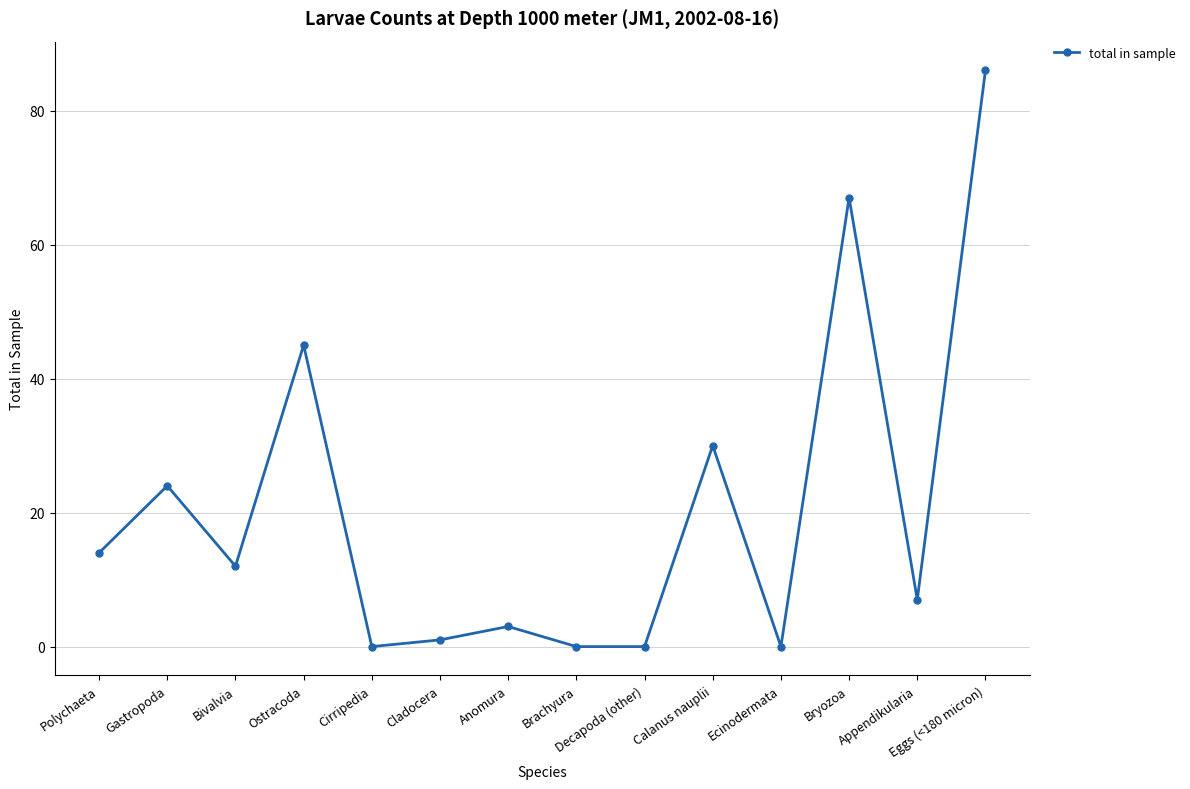

What value does the data have at Appendikularia, to the nearest 5?

5